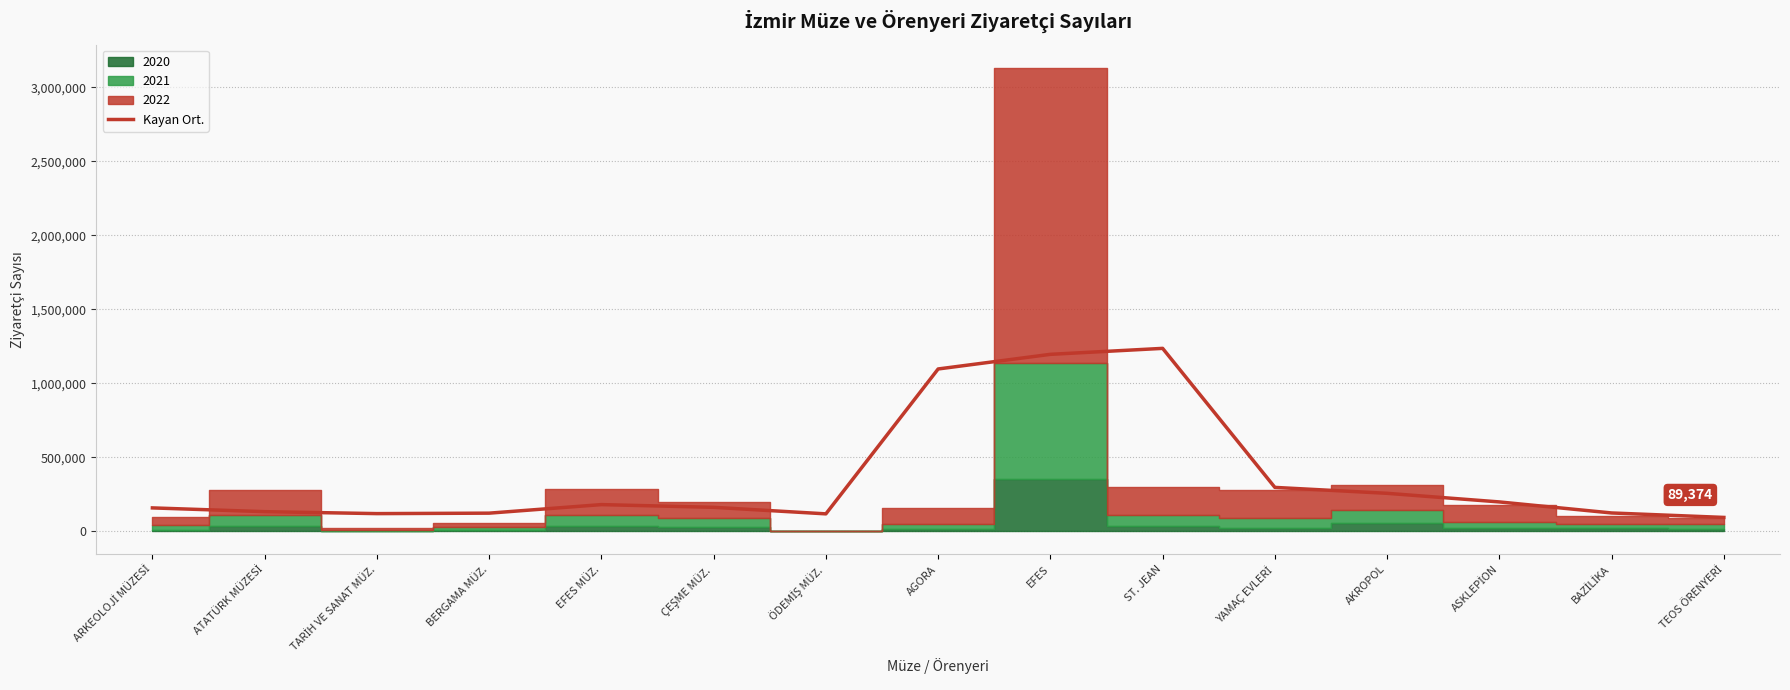

How many lines are shown in the chart?

1